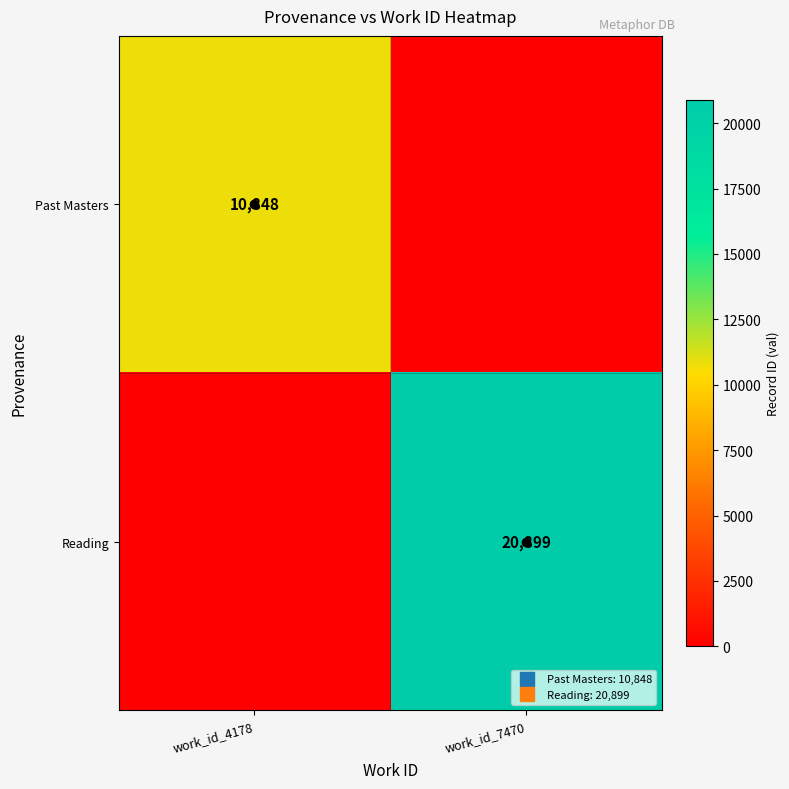

What is the sum of the Reading values at work_id_4178 and work_id_7470?

20899